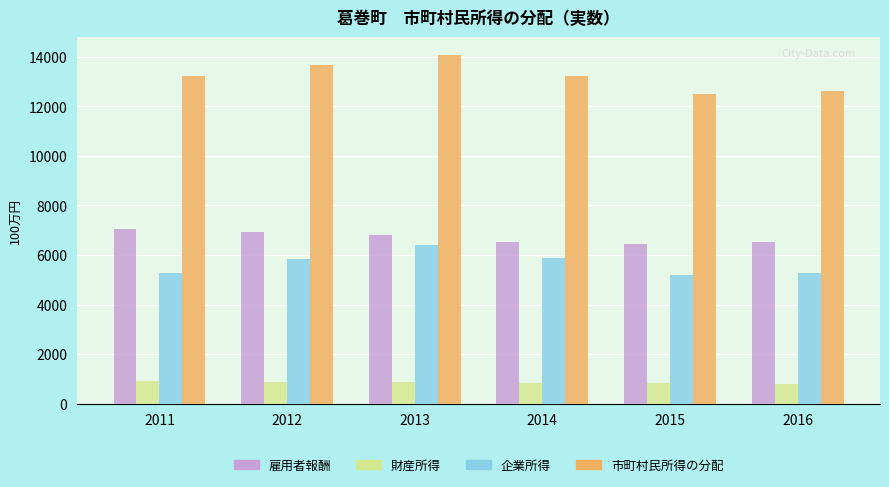

True or false: 雇用者報酬 has a value of 6802 at 2013.

True